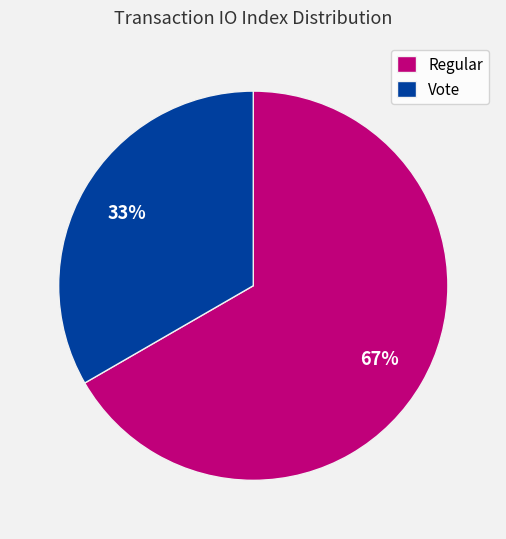

What is the largest slice in the pie chart?

Regular